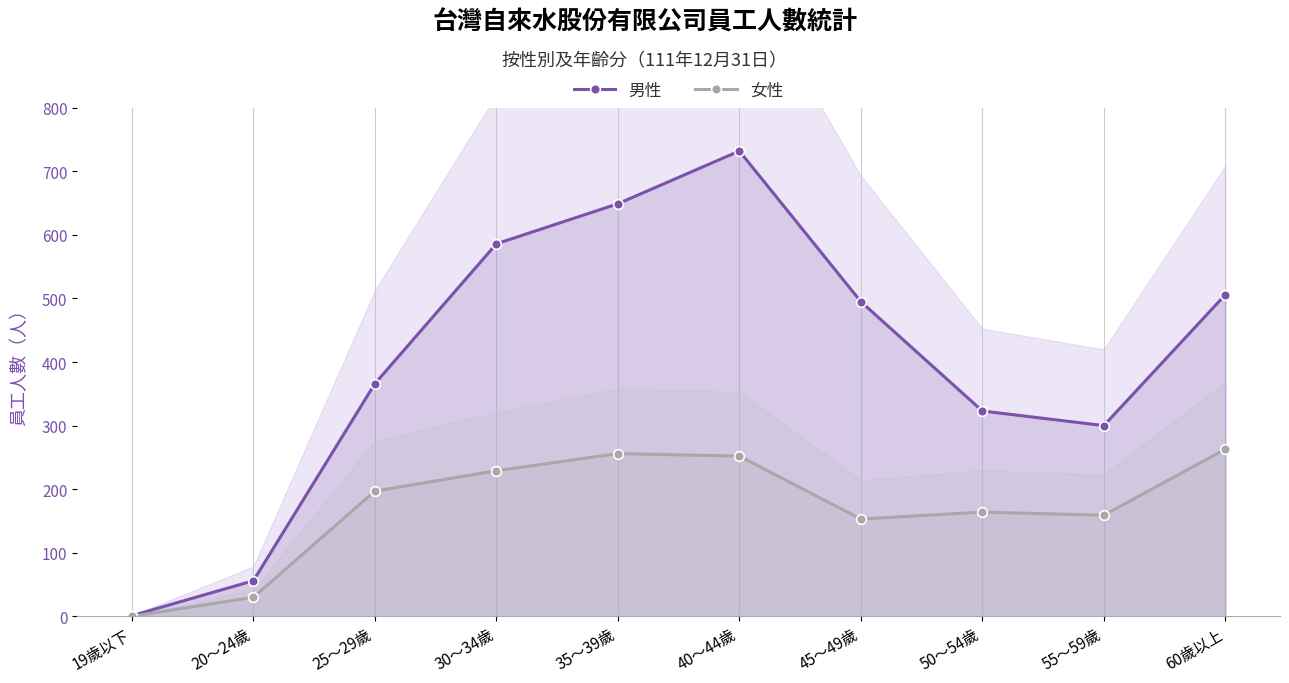

How many data points in 男性 are above 495?

4